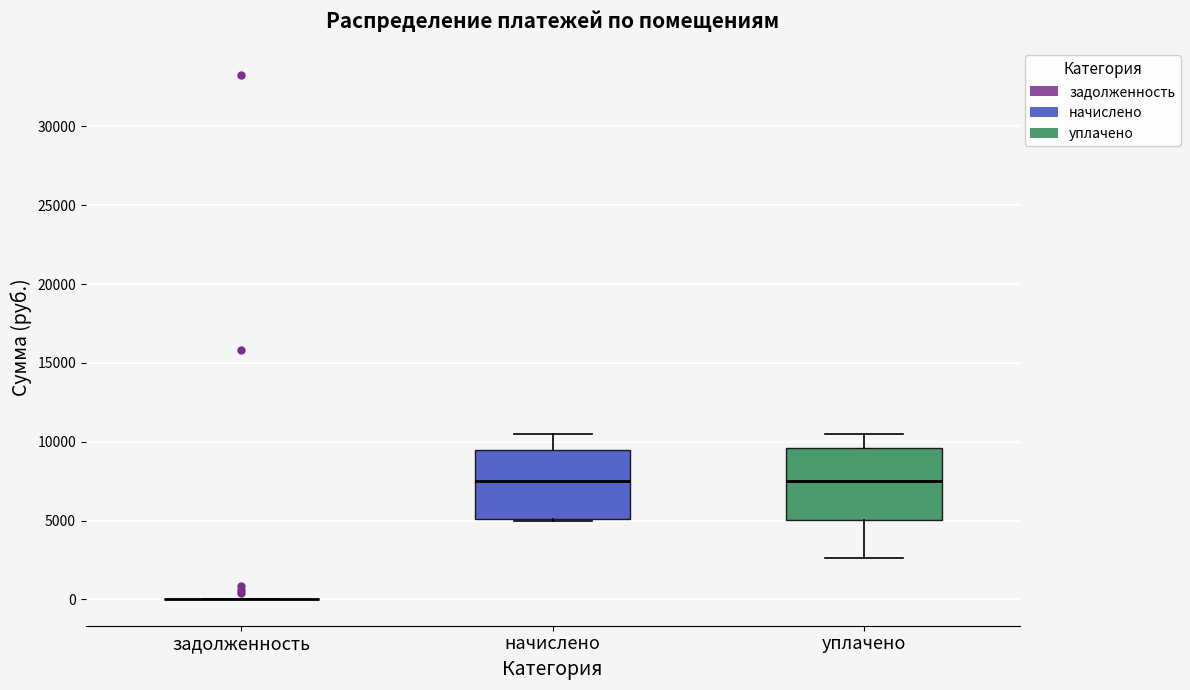

Reading left to right, read every box against the y-axis: the position of its median line, the range the box covers, and the ends of its whiskers. The values are not printed on the chart, so give them approximately, as read against the axis.

задолженность: box collapsed to a line at 0, whiskers 0 to 0
начислено: median 7500, box 5000 to 9500, whiskers 5000 to 10500
уплачено: median 7500, box 5000 to 9500, whiskers 2500 to 10500